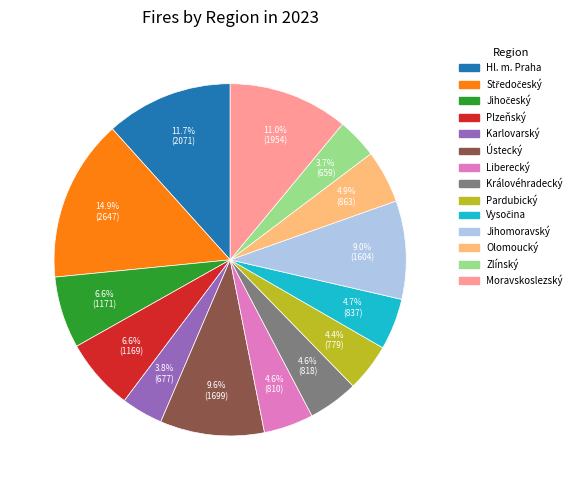

What percentage is the Karlovarský slice, to the nearest percent?

4%